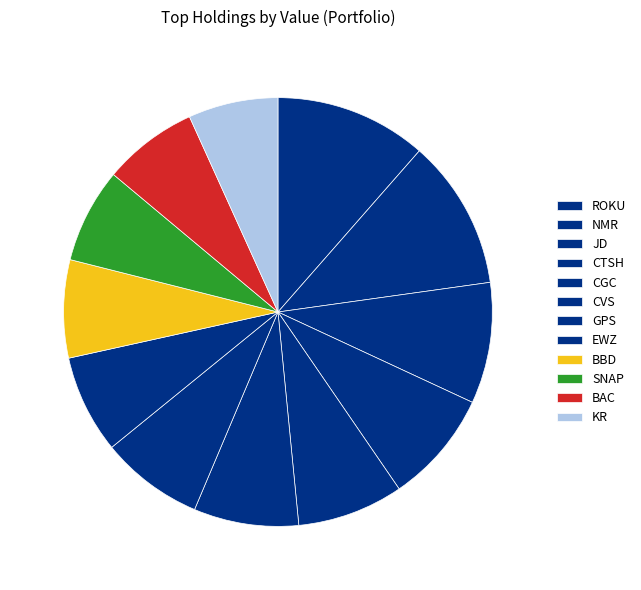

What percentage is the CGC slice, to the nearest percent?

8%